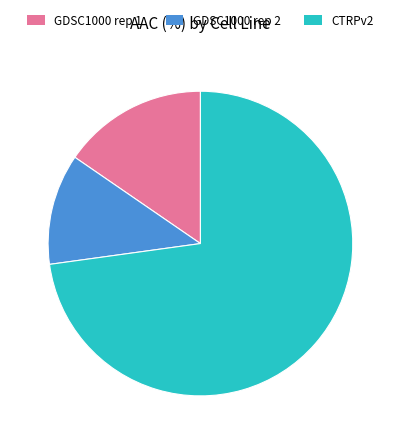

The CTRPv2 slice represents 73% of the pie. True or false?

True